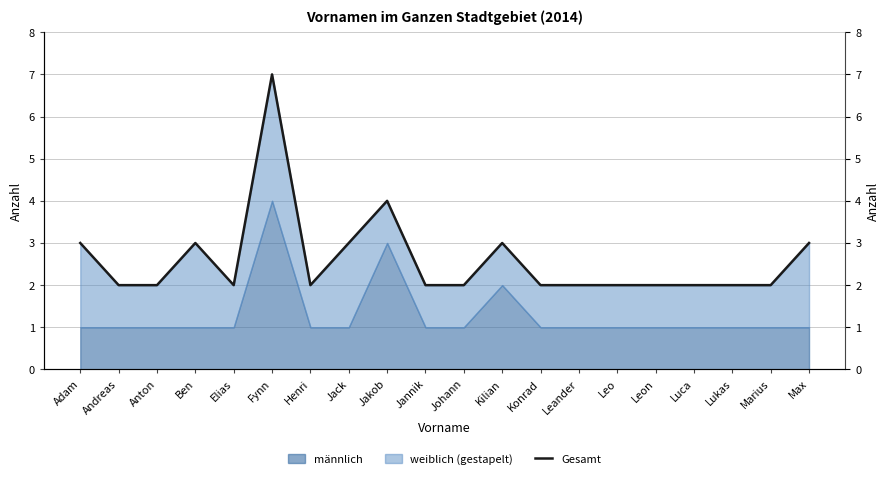

How many categories are shown in the chart?

20